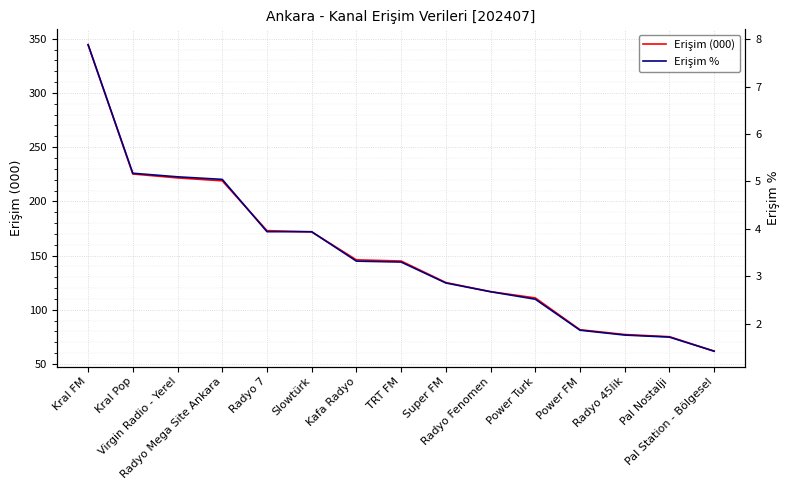

Reading left to right, list all the values displayed in this chart.

Erişim (000): Kral FM=344.5	Kral Pop=225.2	Virgin Radio - Yerel=221.6	Radyo Mega Site Ankara=218.9	Radyo 7=173.0	Slowtürk=171.8	Kafa Radyo=146.0	TRT FM=145.0	Super FM=125.1	Radyo Fenomen=116.7	Power Turk=110.9	Power FM=81.6	Radyo 45lik=77.2	Pal Nostalji=75.2	Pal Station - Bölgesel=61.8
Erişim %: Kral FM=7.9	Kral Pop=5.2	Virgin Radio - Yerel=5.1	Radyo Mega Site Ankara=5.0	Radyo 7=3.9	Slowtürk=3.9	Kafa Radyo=3.3	TRT FM=3.3	Super FM=2.9	Radyo Fenomen=2.7	Power Turk=2.5	Power FM=1.9	Radyo 45lik=1.8	Pal Nostalji=1.7	Pal Station - Bölgesel=1.4